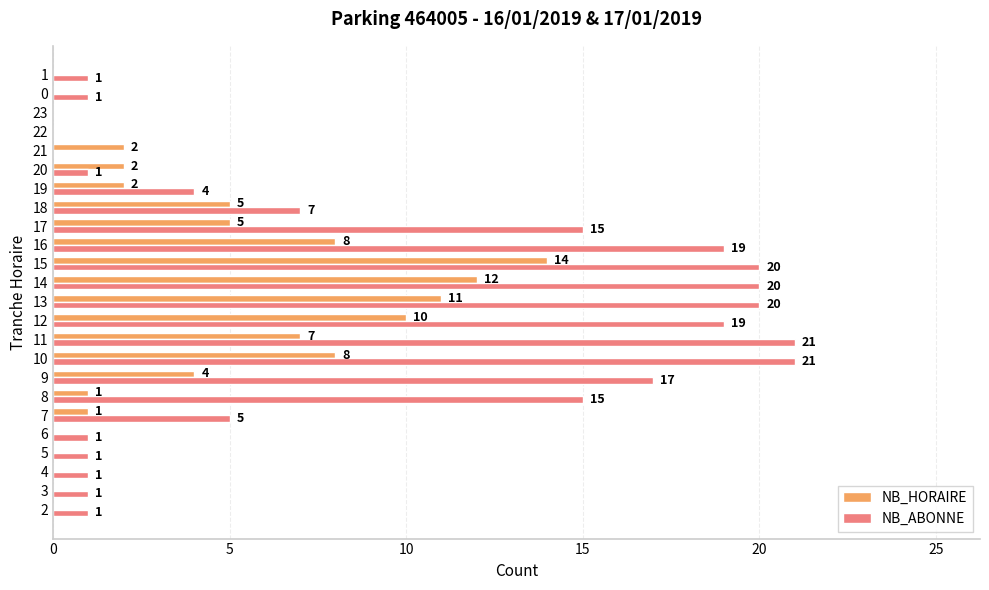

How many values in NB_HORAIRE are above zero?

15